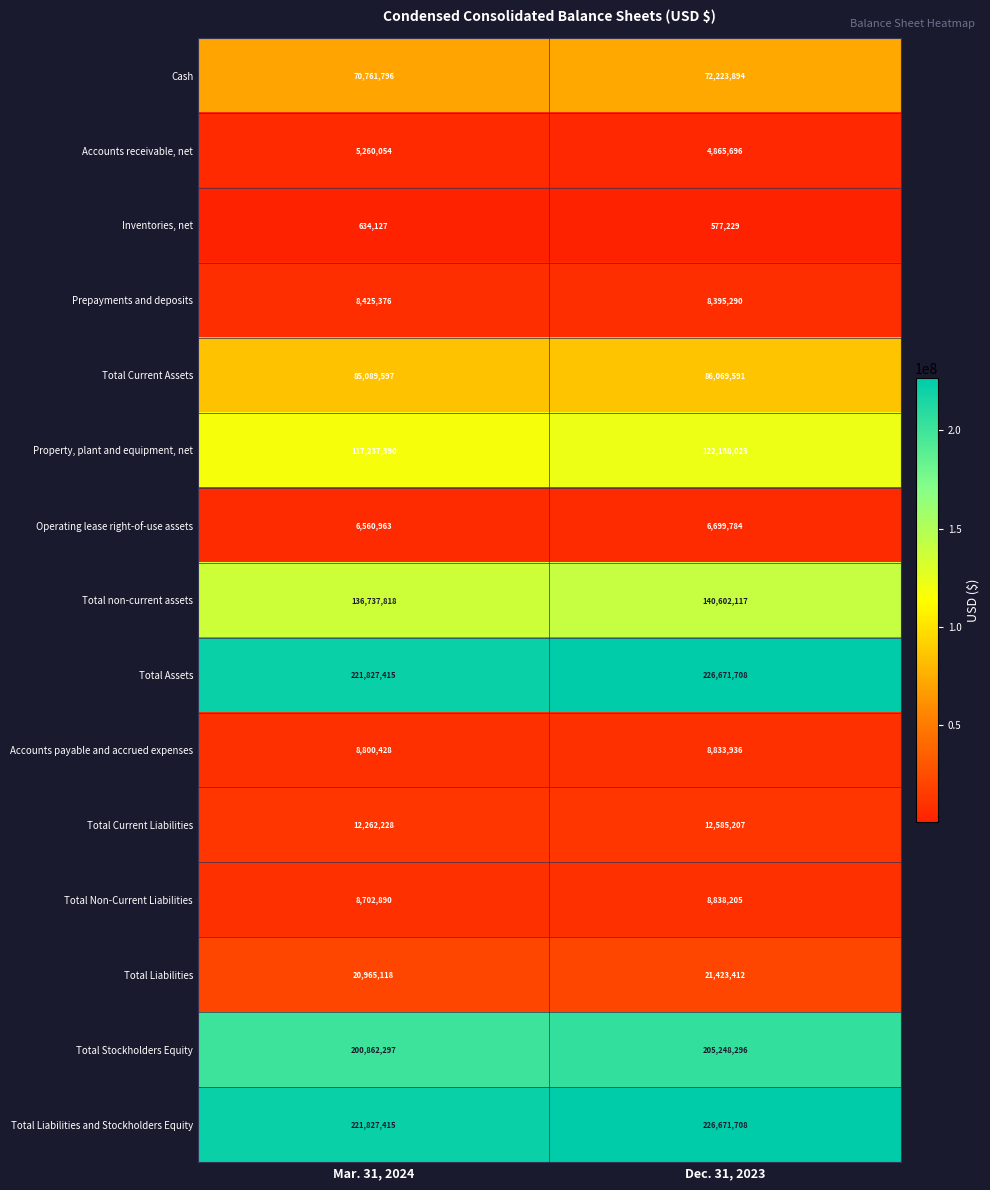

Reading left to right, list all the values displayed in this chart.

Cash: Mar. 31, 2024=70761796	Dec. 31, 2023=72223894
Accounts receivable, net: Mar. 31, 2024=5260054	Dec. 31, 2023=4865696
Inventories, net: Mar. 31, 2024=634127	Dec. 31, 2023=577229
Prepayments and deposits: Mar. 31, 2024=8425376	Dec. 31, 2023=8395290
Total Current Assets: Mar. 31, 2024=85089597	Dec. 31, 2023=86069591
Property, plant and equipment, net: Mar. 31, 2024=117237390	Dec. 31, 2023=122188023
Operating lease right-of-use assets: Mar. 31, 2024=6560963	Dec. 31, 2023=6699784
Total non-current assets: Mar. 31, 2024=136737818	Dec. 31, 2023=140602117
Total Assets: Mar. 31, 2024=221827415	Dec. 31, 2023=226671708
Accounts payable and accrued expenses: Mar. 31, 2024=8800428	Dec. 31, 2023=8833936
Total Current Liabilities: Mar. 31, 2024=12262228	Dec. 31, 2023=12585207
Total Non-Current Liabilities: Mar. 31, 2024=8702890	Dec. 31, 2023=8838205
Total Liabilities: Mar. 31, 2024=20965118	Dec. 31, 2023=21423412
Total Stockholders Equity: Mar. 31, 2024=200862297	Dec. 31, 2023=205248296
Total Liabilities and Stockholders Equity: Mar. 31, 2024=221827415	Dec. 31, 2023=226671708